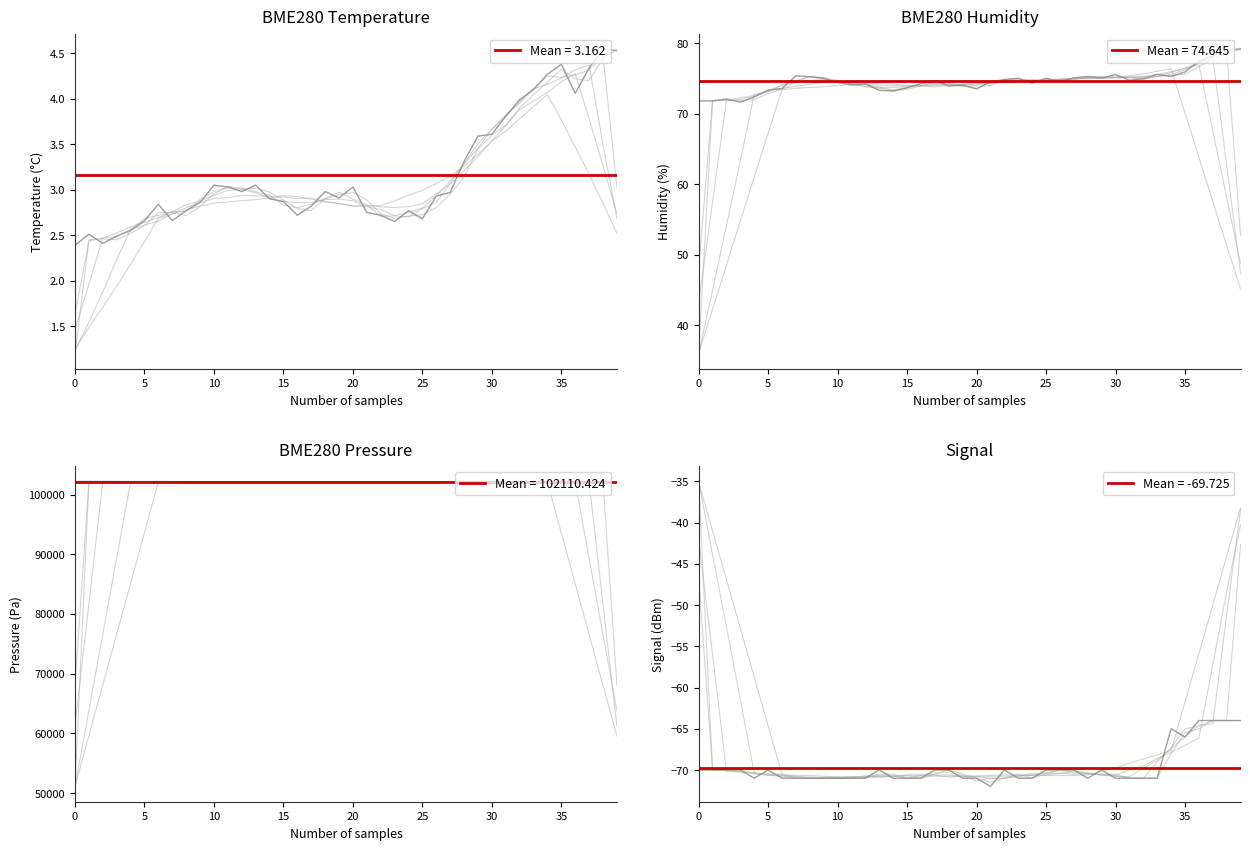

How many series are shown in this chart?

4